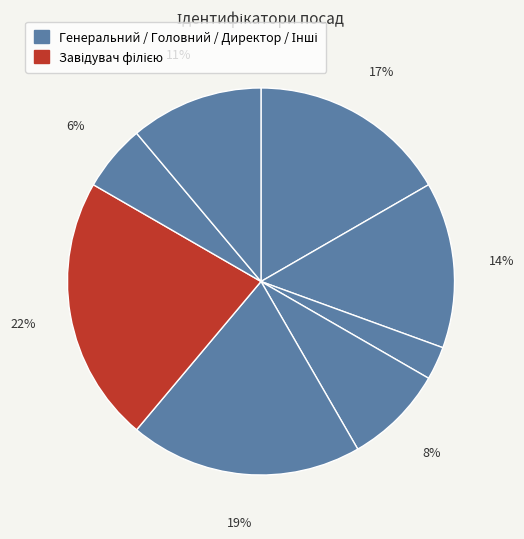

Which slice is the largest?

Завідувач філією